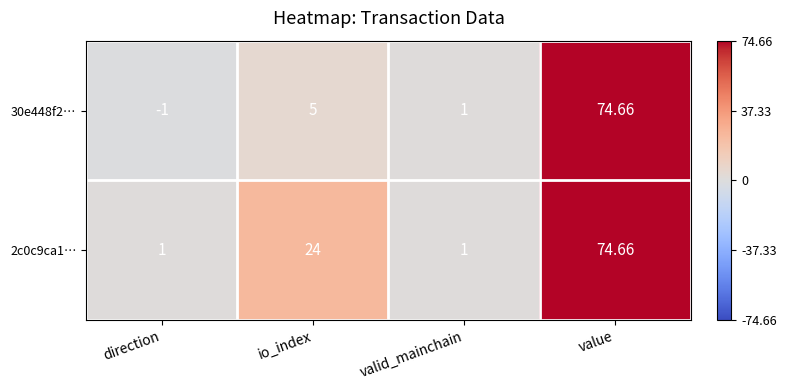

Which series has the largest range (max minus min)?

30e448f2…